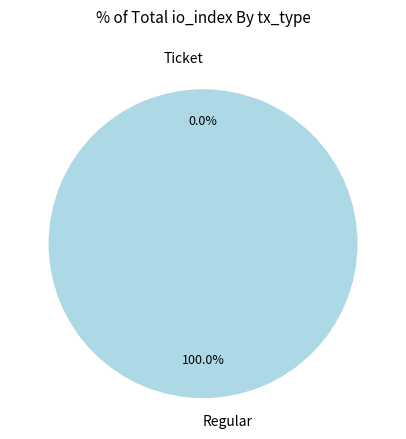

What is the total percentage of Ticket and Regular?

100.0%